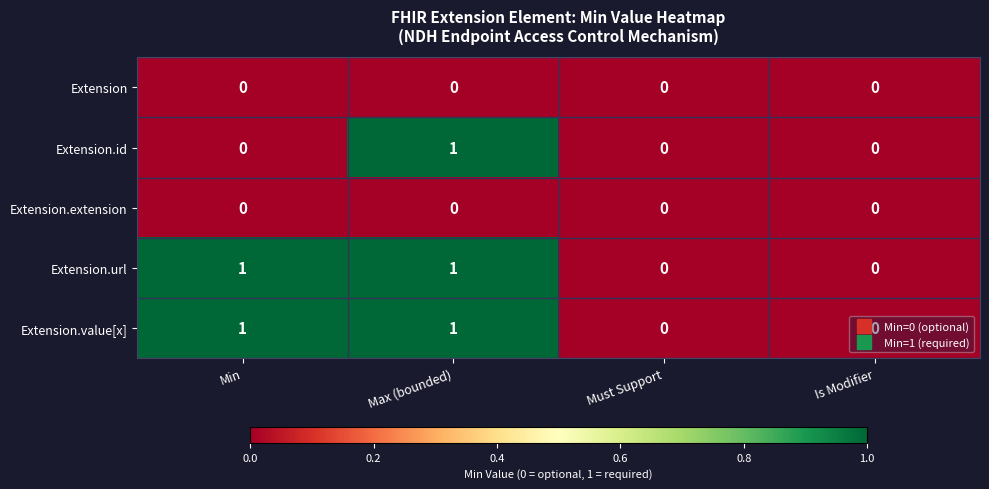

At which category is the sum across all series the highest?

Max (bounded)